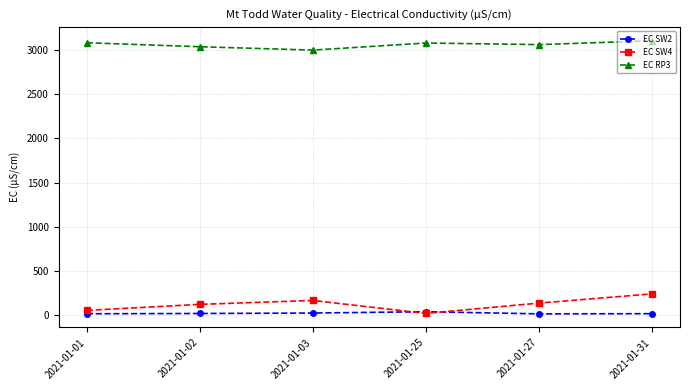

True or false: EC SW4 has a value of 139 at 2021-01-27.

True